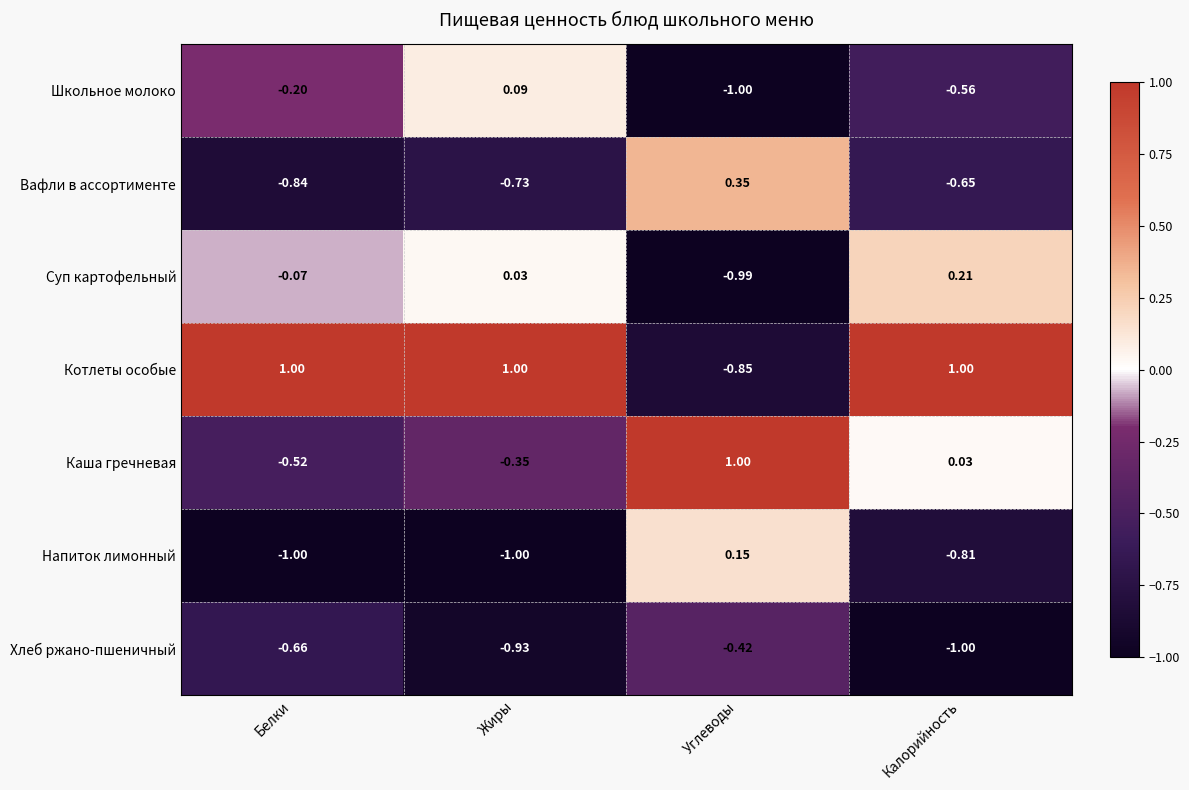

At which category is the sum across all series the highest?

Углеводы